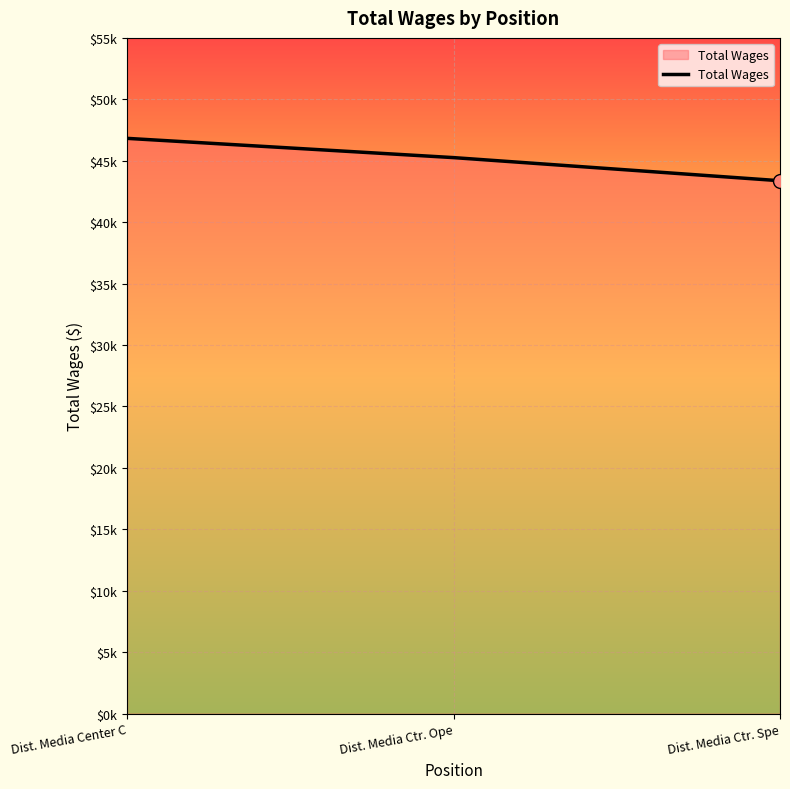

Between Dist. Media Center C and Dist. Media Ctr. Ope, which is larger?

Dist. Media Center C